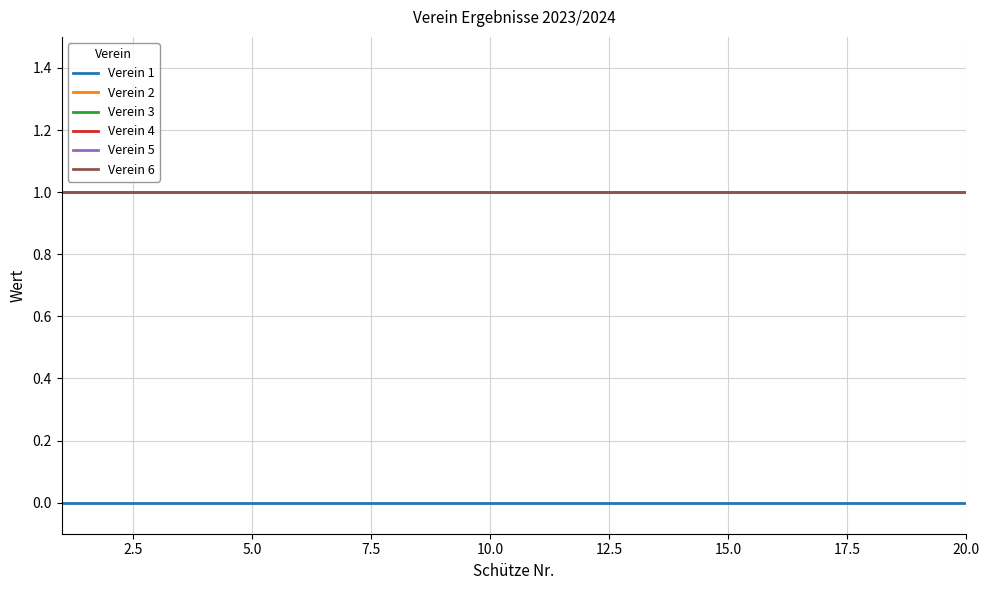

What is the average value of the Verein 5 series?

1